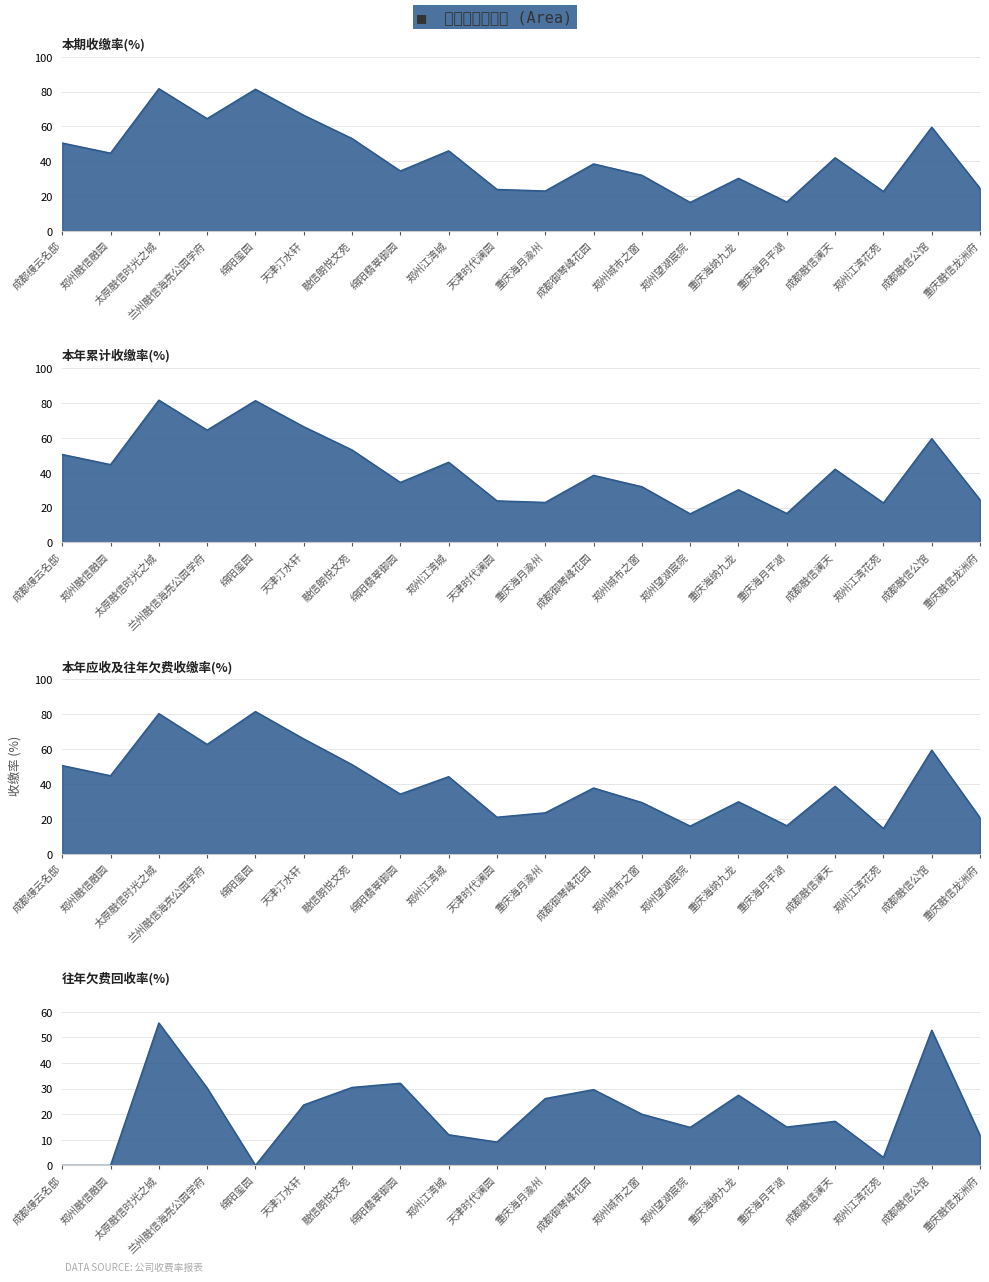

What is the label of the 17th point from the left?

成都融信澜天